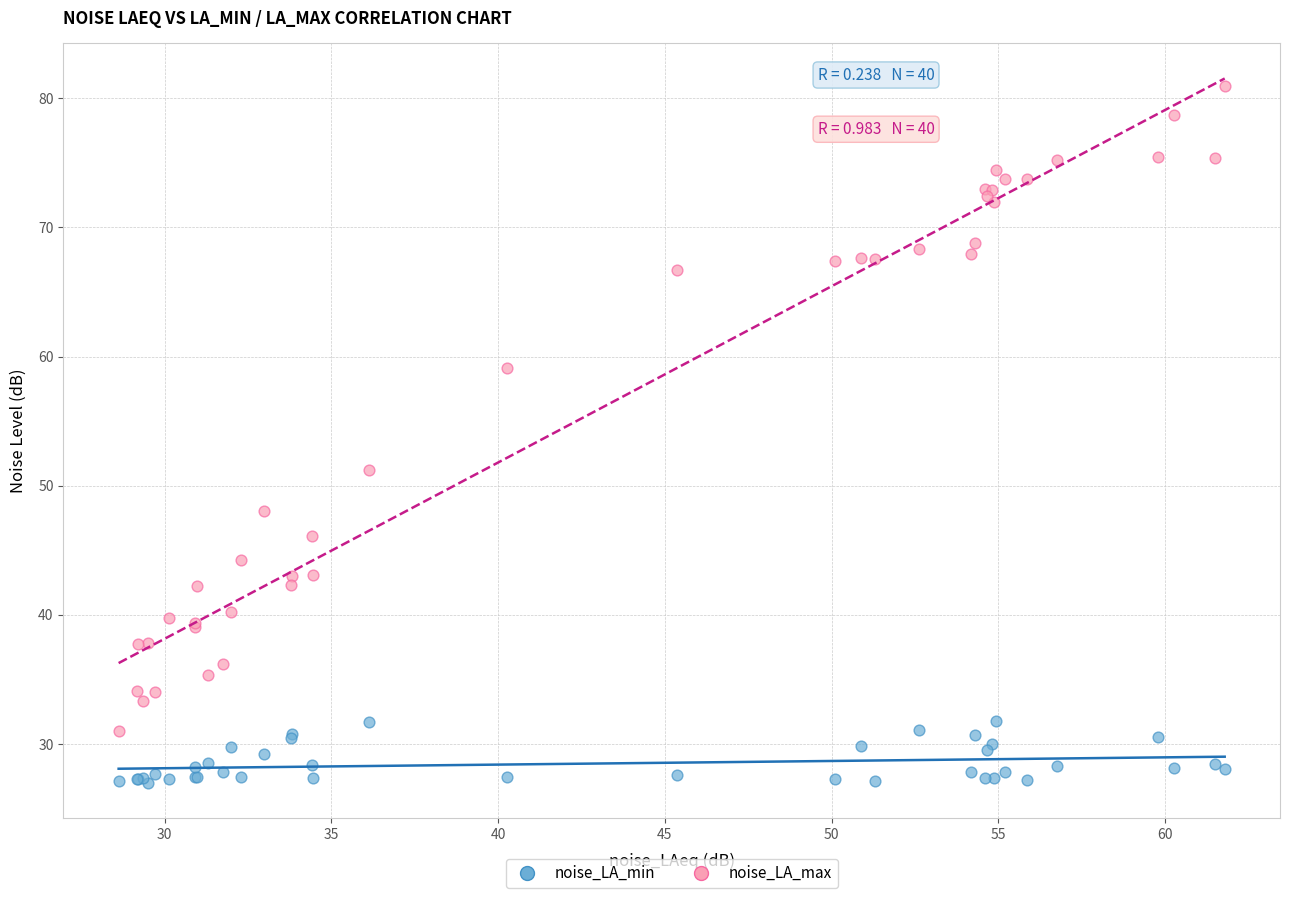

Which series contains the highest Y value?

noise_LA_max